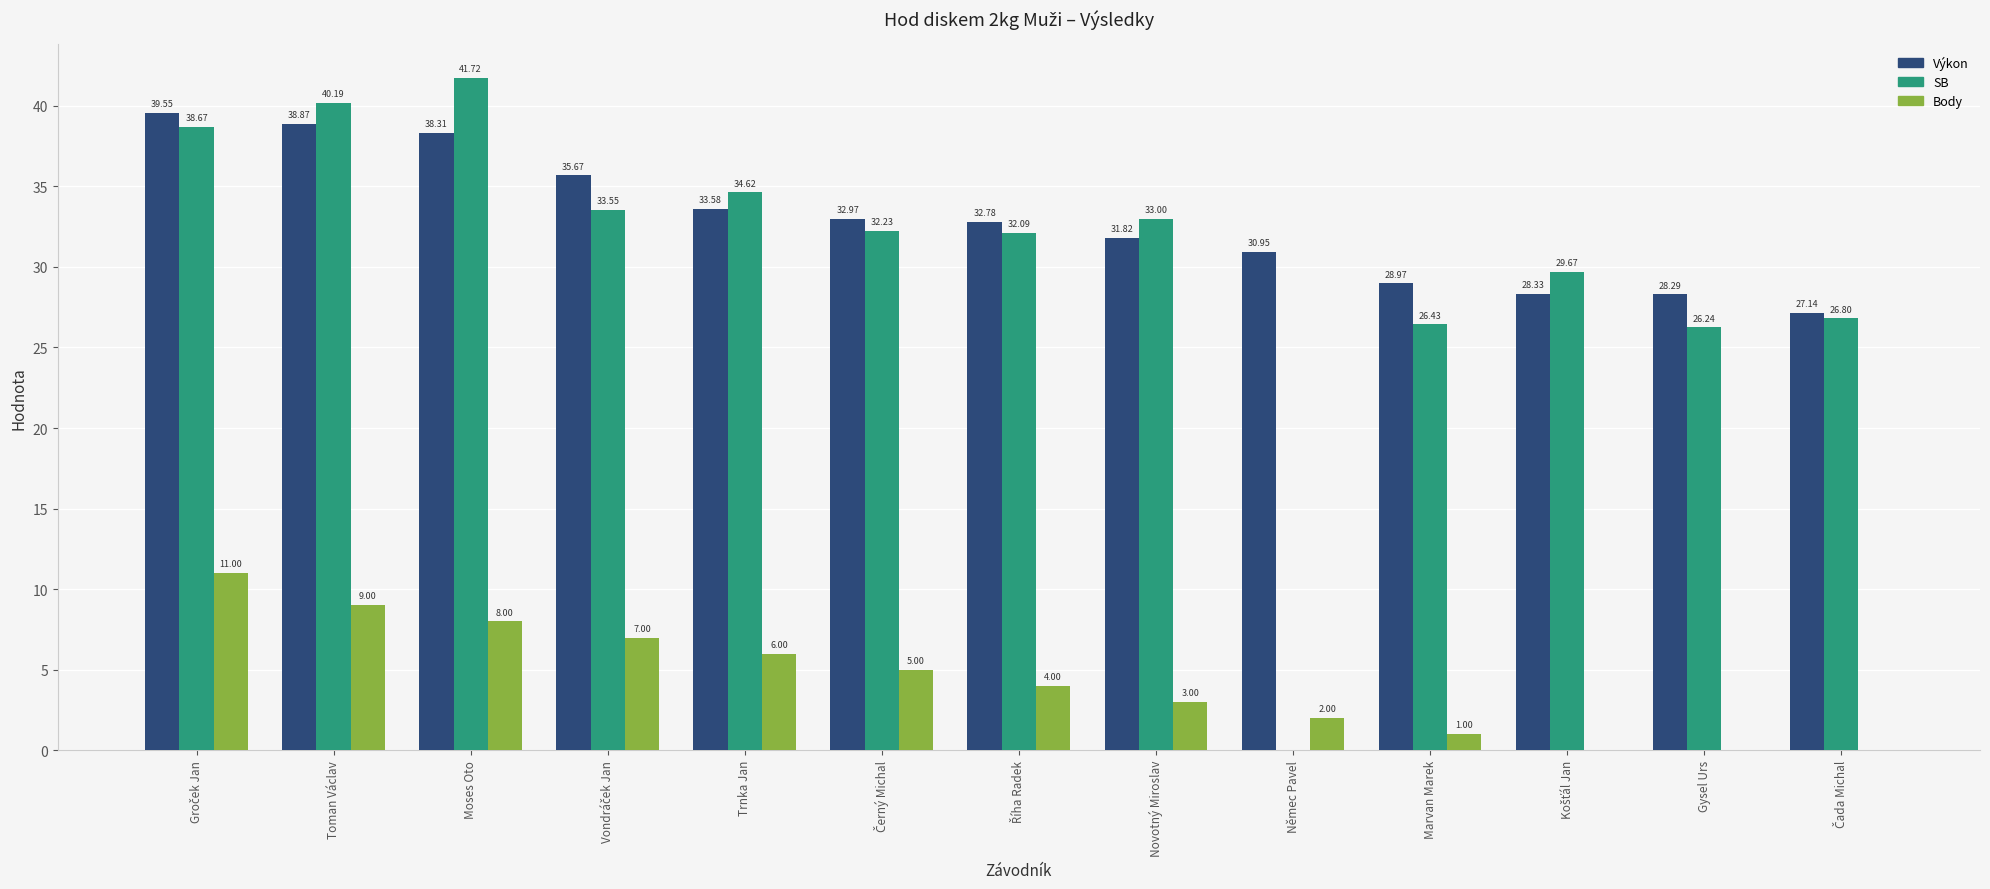

Which label corresponds to the largest value in the chart?

Moses Oto